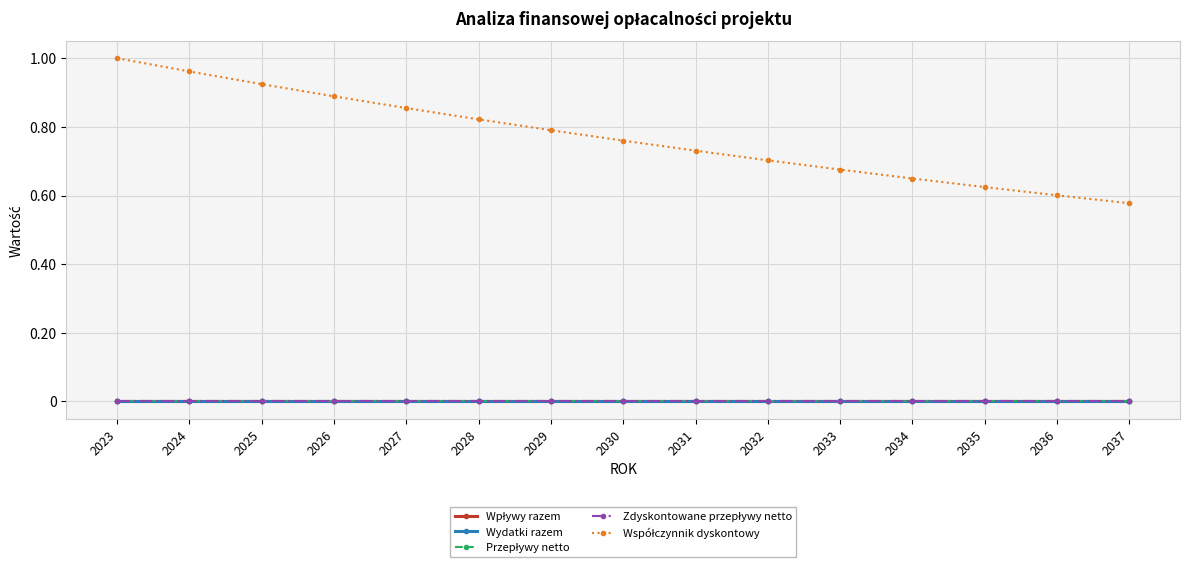

What is the difference between the second highest and minimum values in the Współczynnik dyskontowy series?

0.4